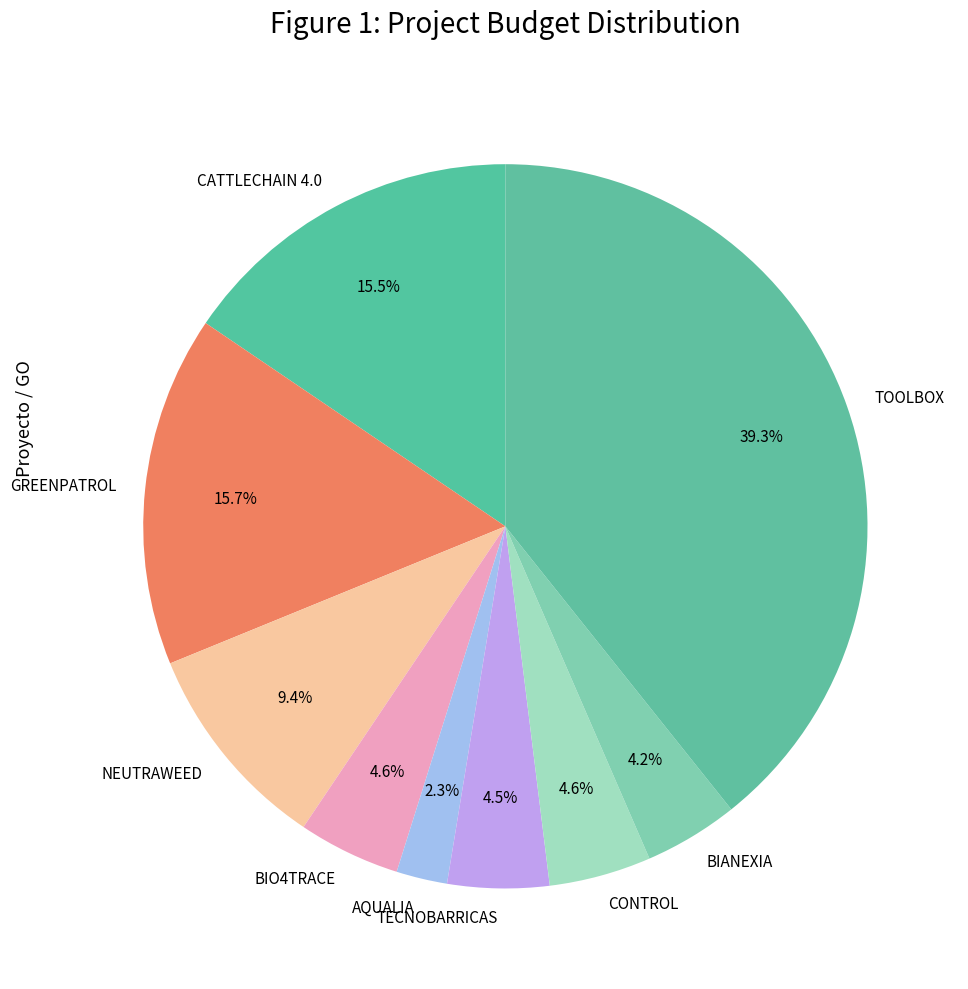

Combined, what portion of the pie is BIANEXIA and CATTLECHAIN 4.0?

19.7%